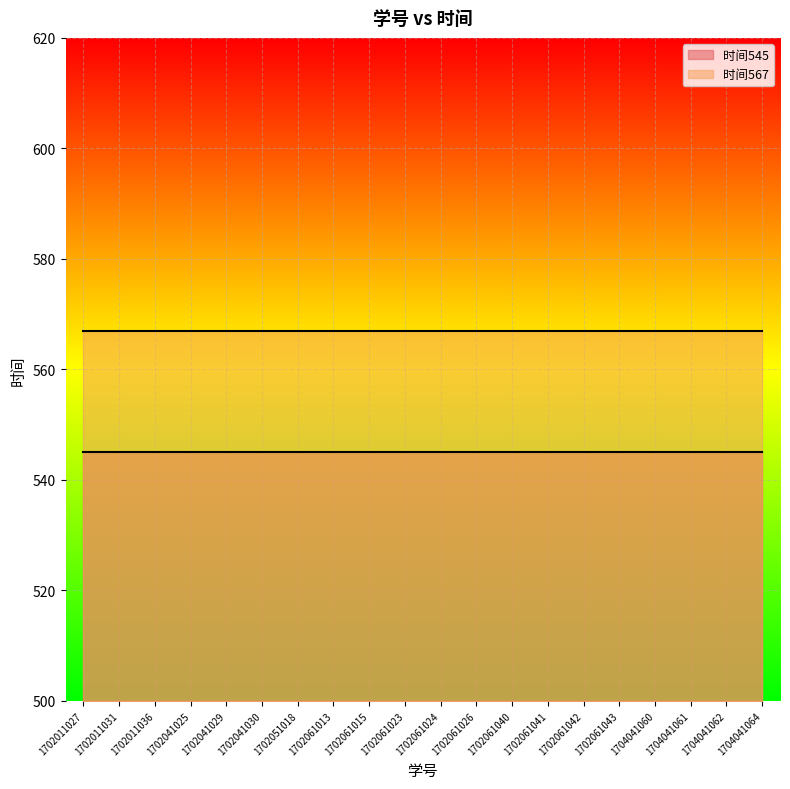

At how many categories does at least one series exceed 547?

20